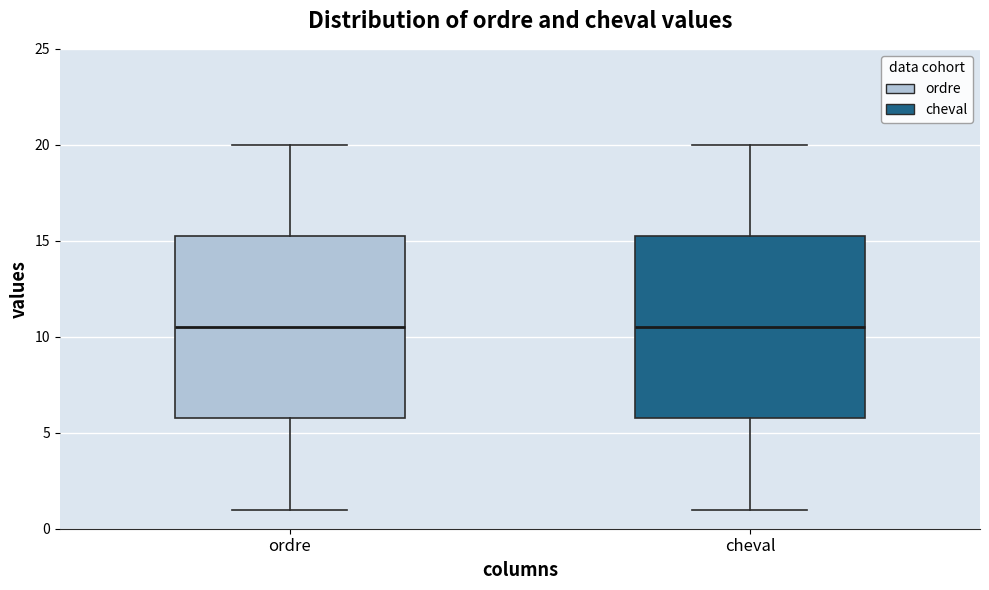

Reading left to right, read every box against the y-axis: the position of its median line, the range the box covers, and the ends of its whiskers. The values are not printed on the chart, so give them approximately, as read against the axis.

ordre: median 10.5, box 6.0 to 15.5, whiskers 1.0 to 20.0
cheval: median 10.5, box 6.0 to 15.5, whiskers 1.0 to 20.0